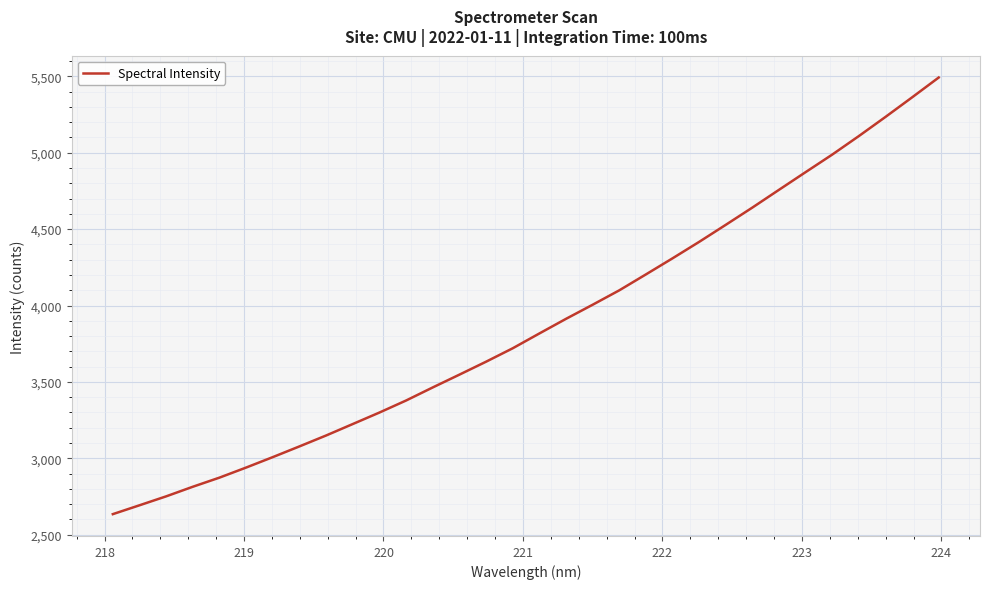

What is the minimum value shown in the chart?

2634.1